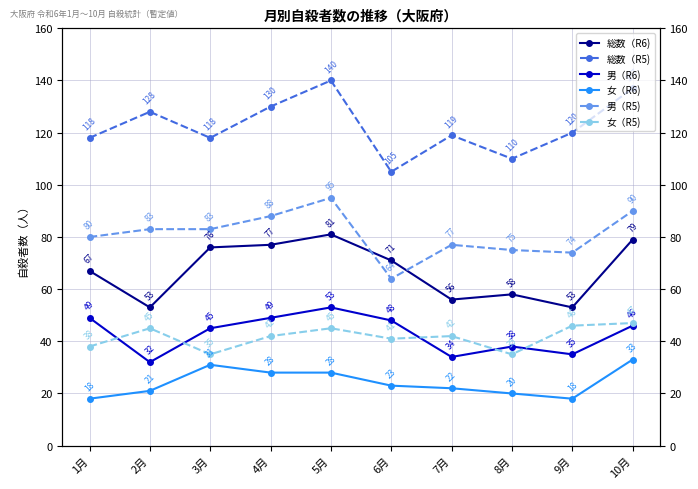

True or false: 男（R5) and 総数（R5) intersect in this chart.

False